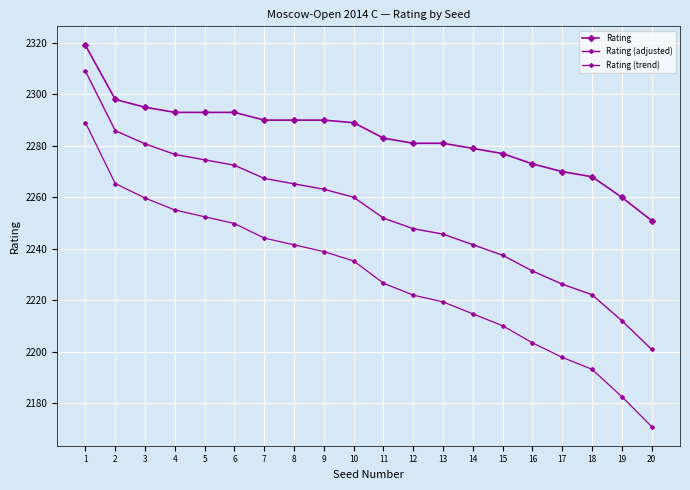

Between 16 and 3, which is larger?

3